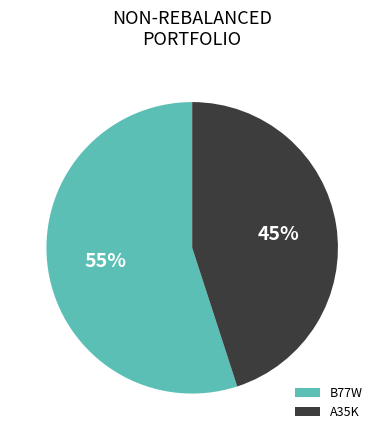

Combined, do A35K and B77W account for over 50%?

Yes